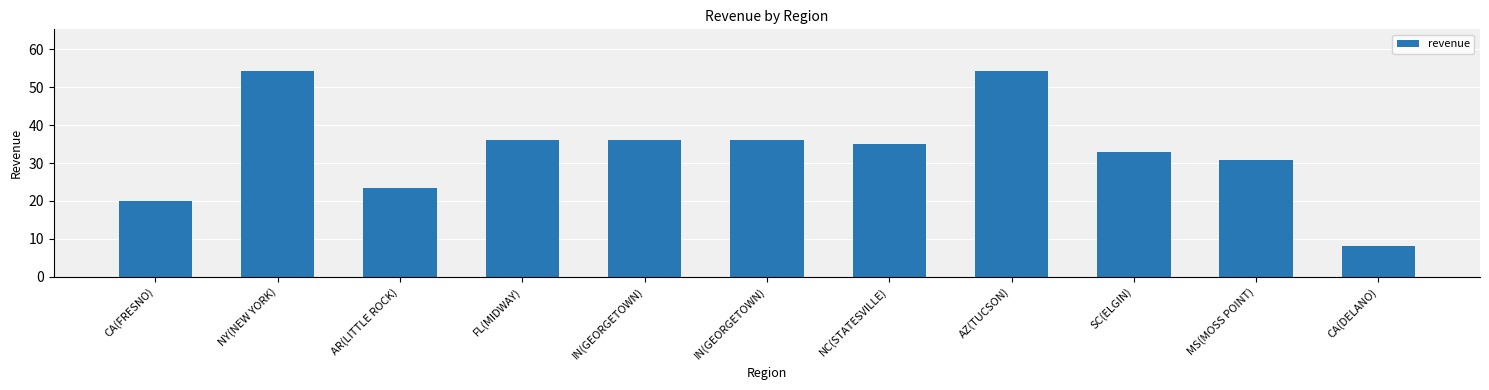

Reading left to right, transcribe all the data shown in this chart.

20.0	54.4	23.4	36.0	36.0	36.0	35.0	54.4	33.0	30.8	8.0